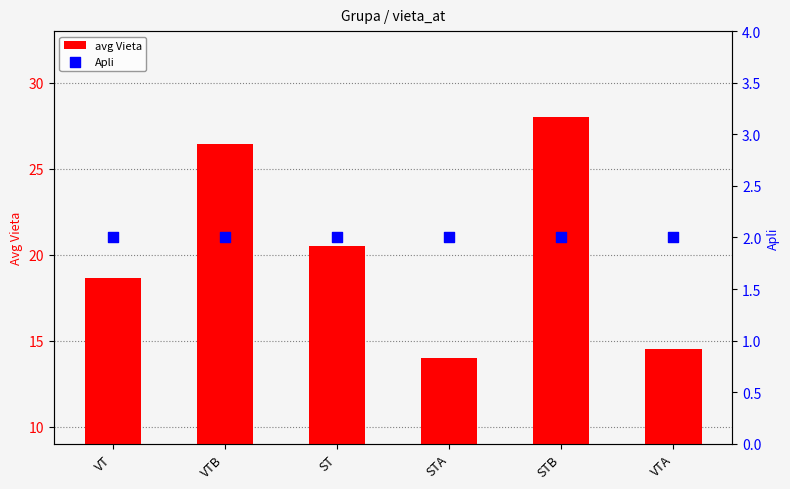

At how many categories does at least one series exceed 26?

2